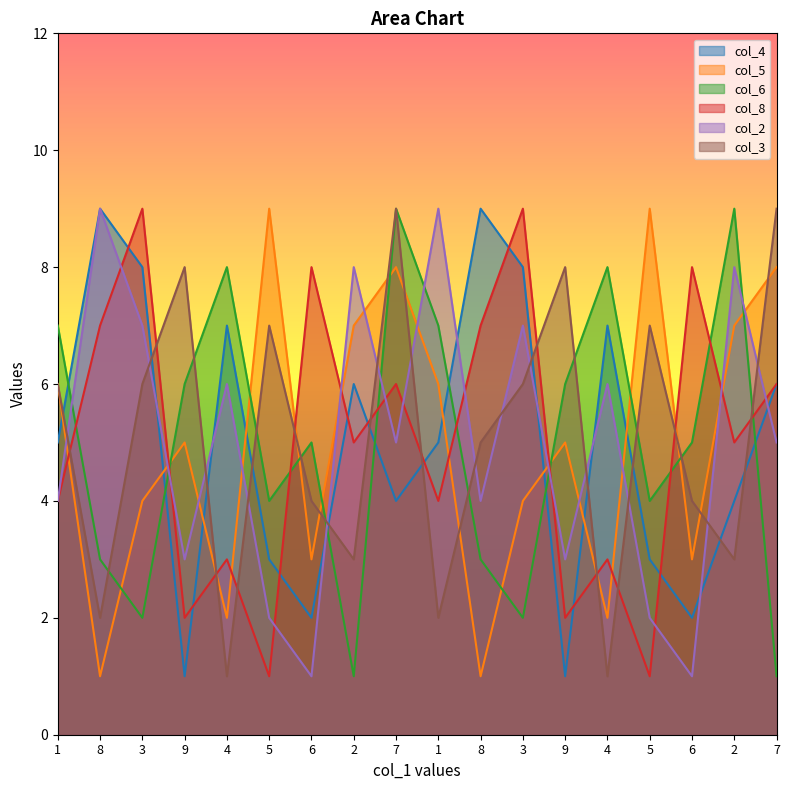

Which series changed the most between 6 and 2?

col_2